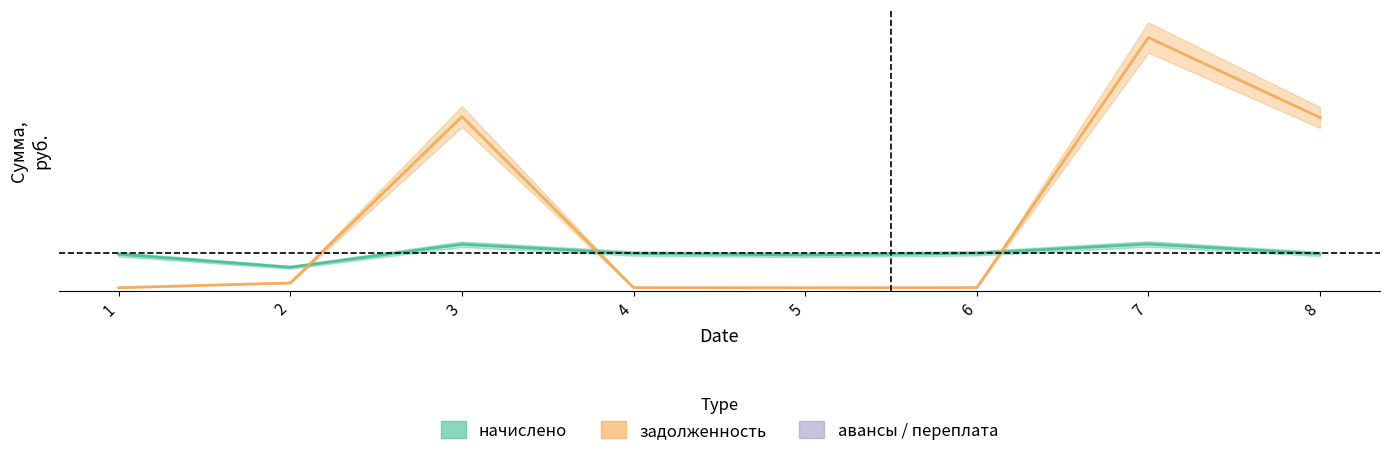

List the series in order of their peak value, lowest first.

начислено, задолженность